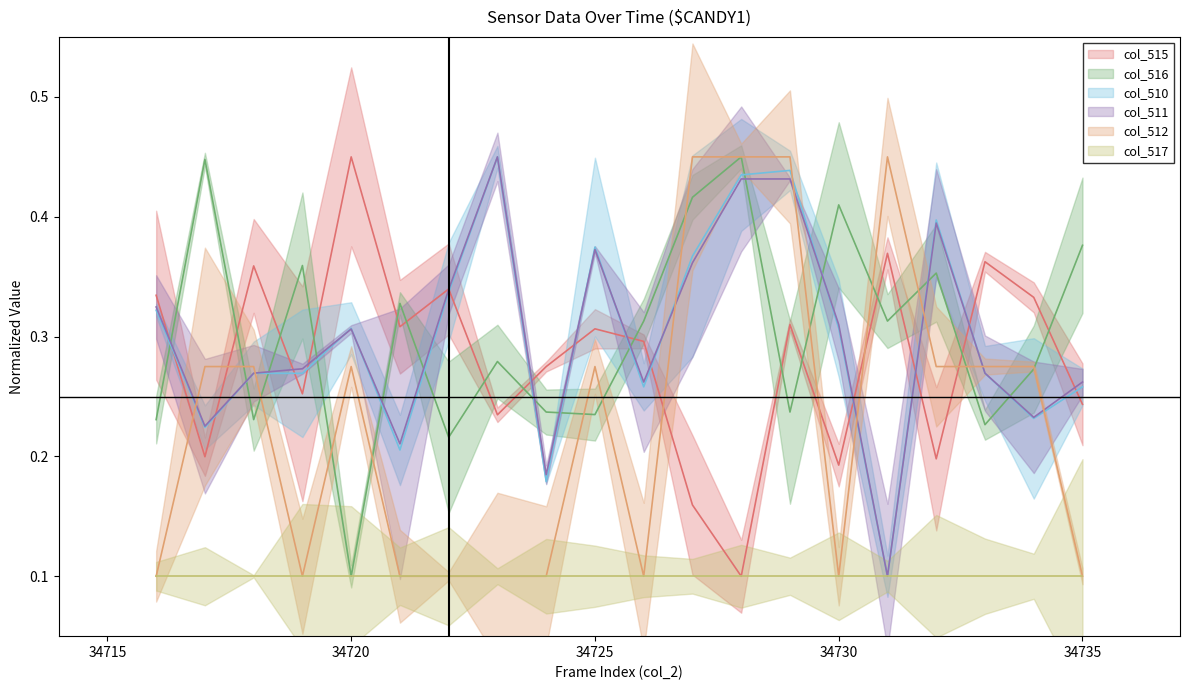

At which category is the sum across all series the highest?

34729